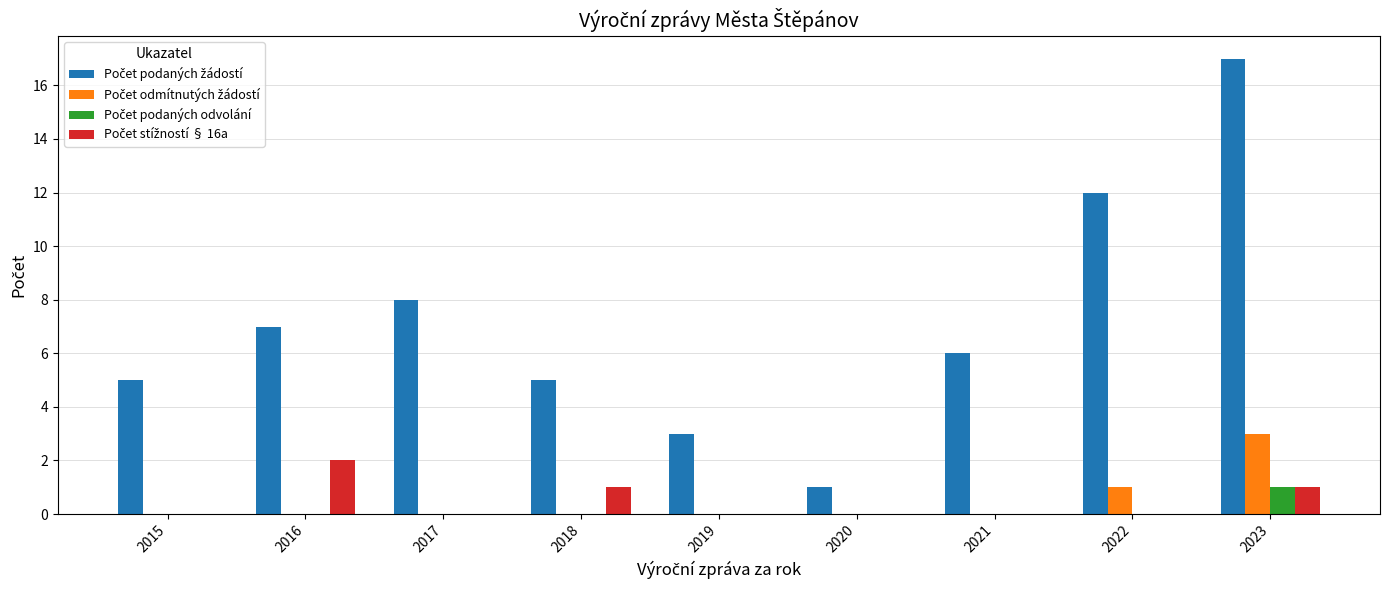

At which category is the sum across all series the highest?

2023